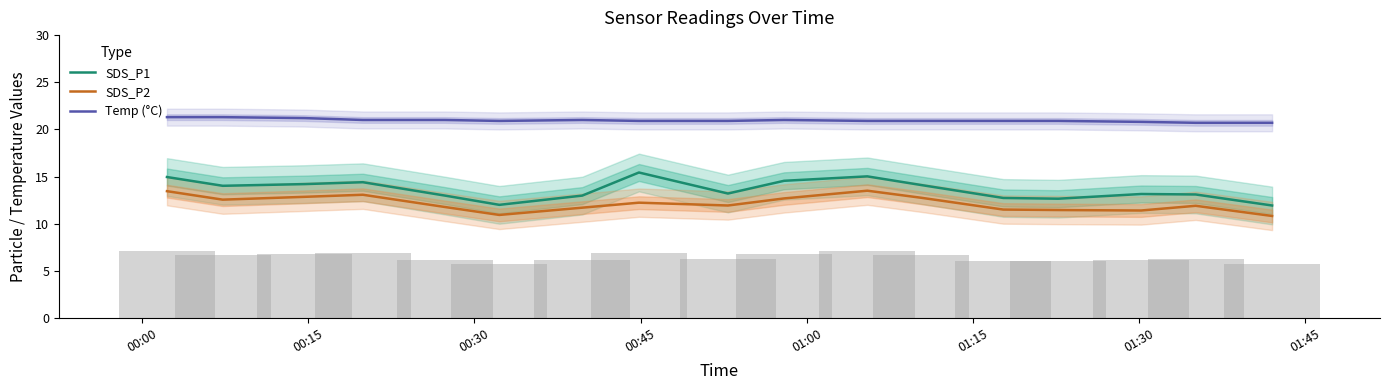

True or false: Temp (°C) and SDS_P1 intersect in this chart.

False